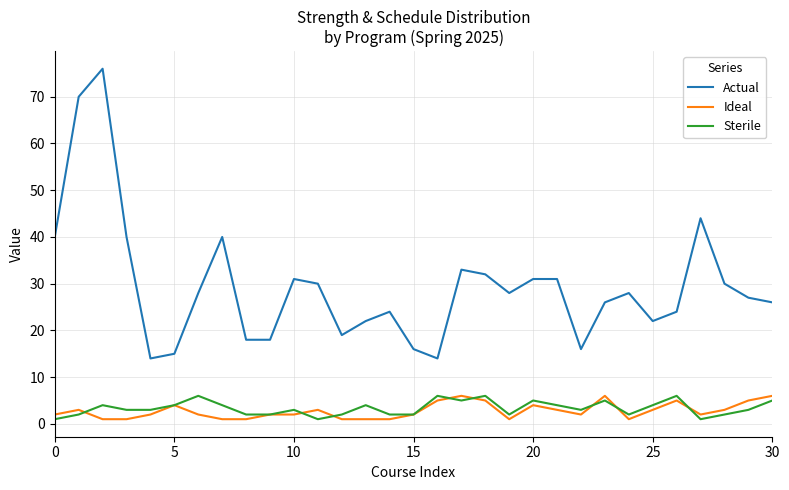

At how many categories does at least one series exceed 5?

31